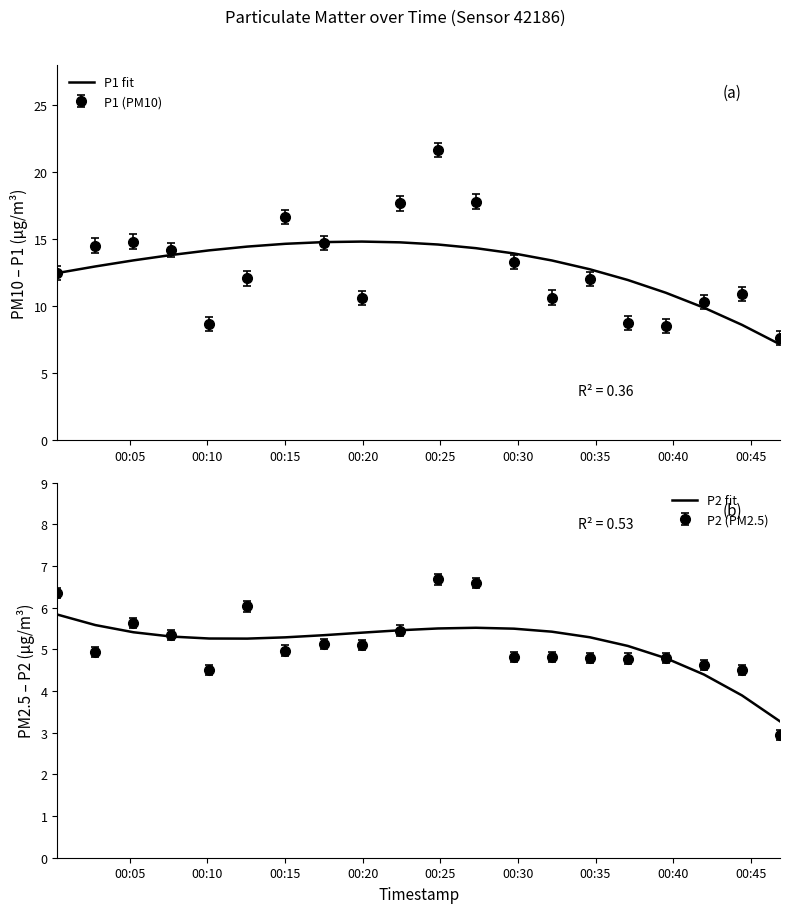

Is it true that P1 fit equals 5.2 at 18?

False